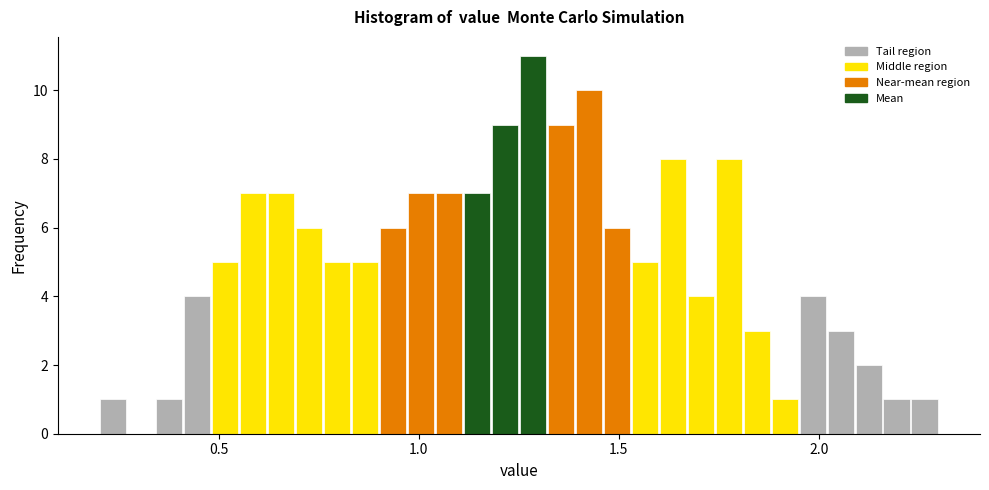

Read against the x-axis, roughly where is the centre of the tallest bar?

1.30